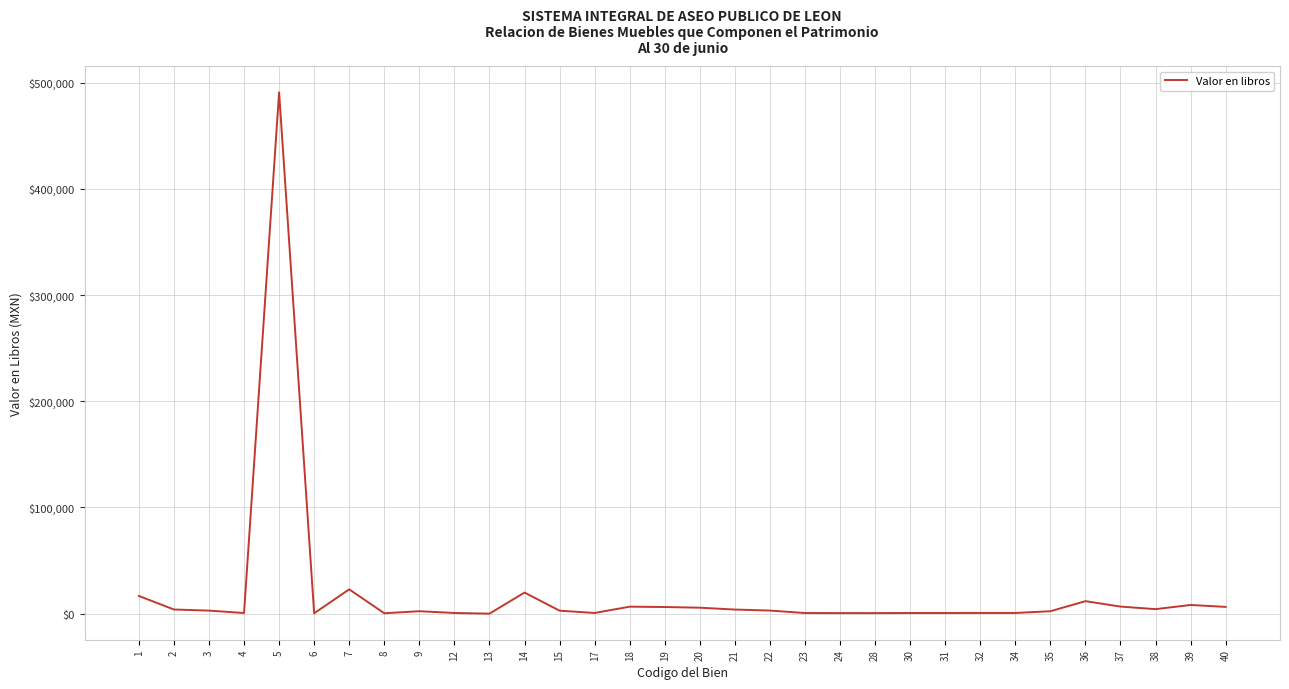

How many categories are shown in the chart?

32